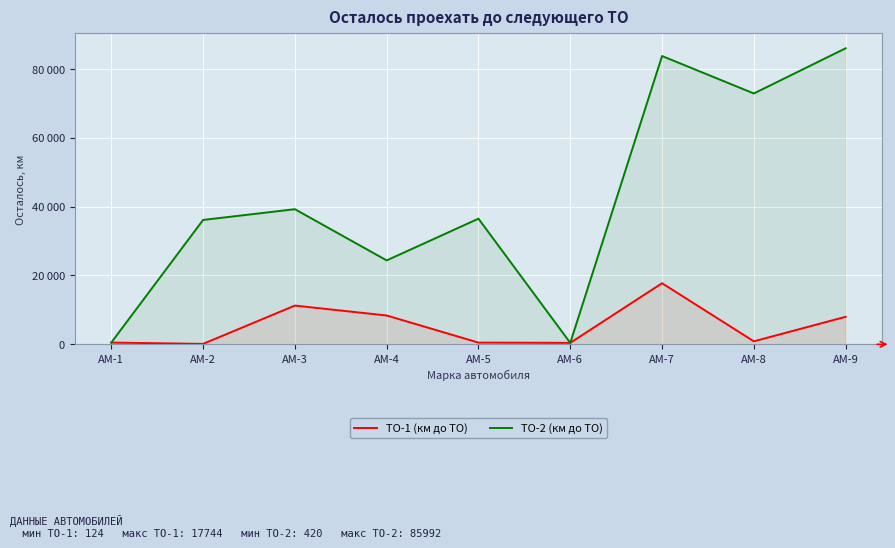

What is the value of the ТО-2 (км до ТО) point at the 6th from the left?

420